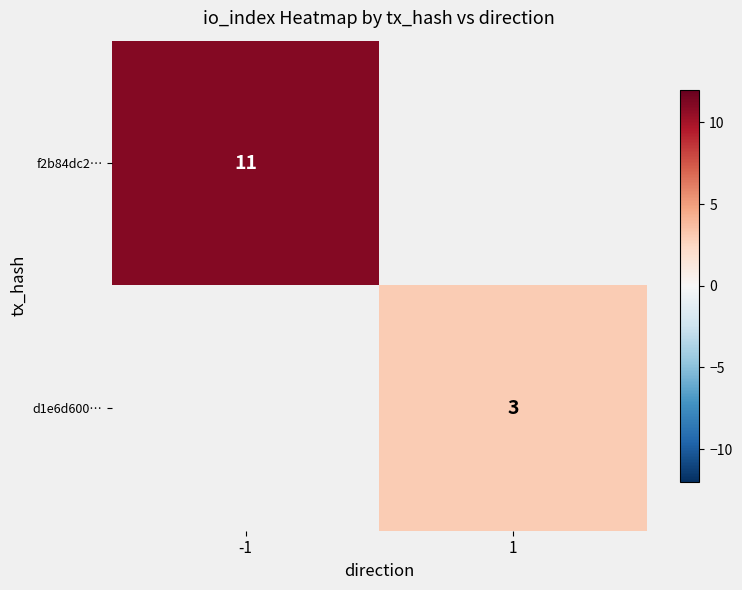

True or false: d1e6d600… has a value of 4.6 at 1.

False